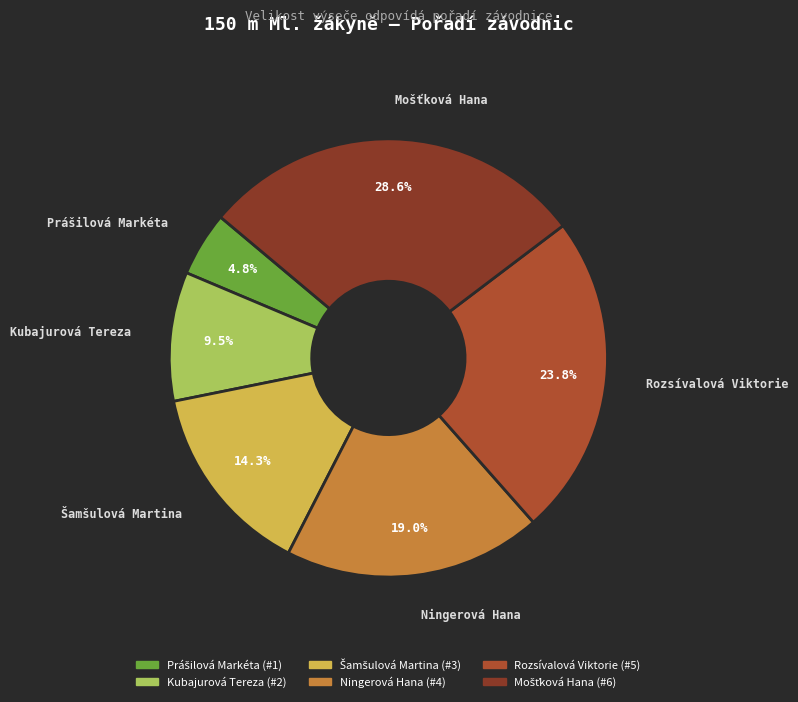

How many segments does this pie chart have?

6